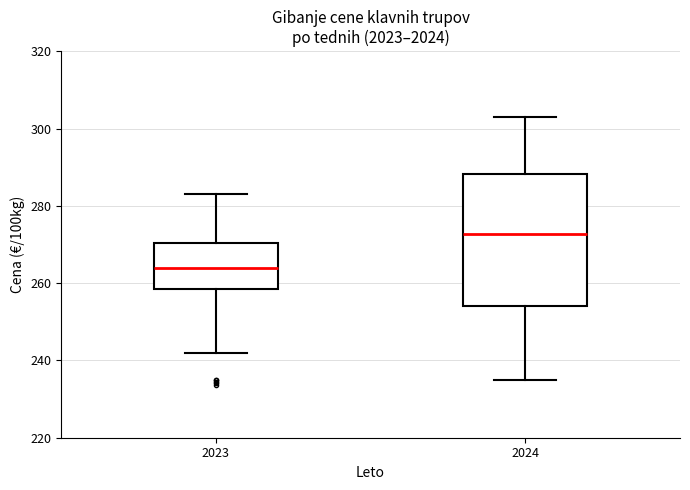

Which box's median line is the highest?

2024